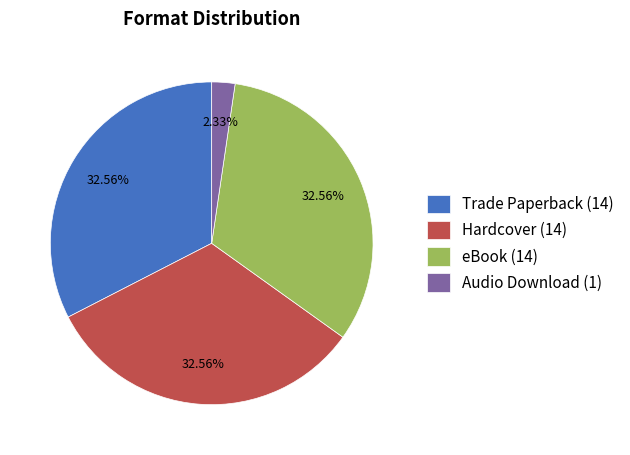

To the nearest percent, what is the difference between the largest and smallest slice percentages?

30%